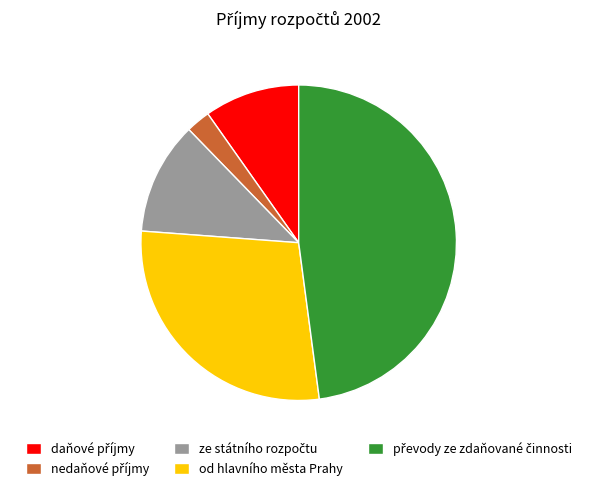

How many segments does this pie chart have?

5